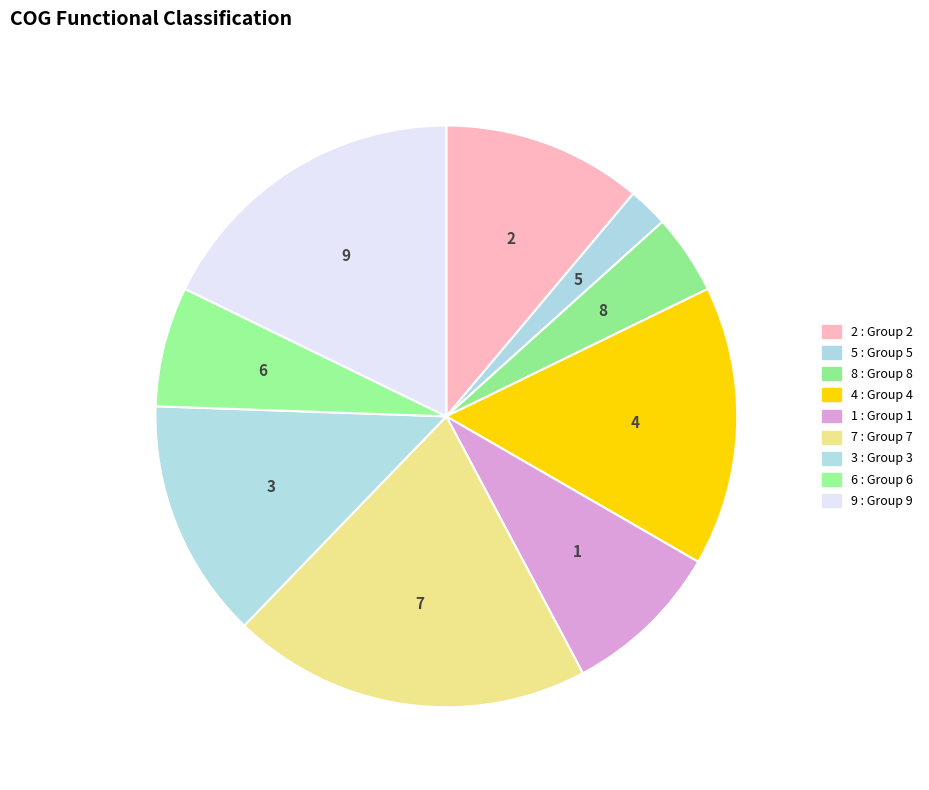

Count the number of slices in the pie.

9